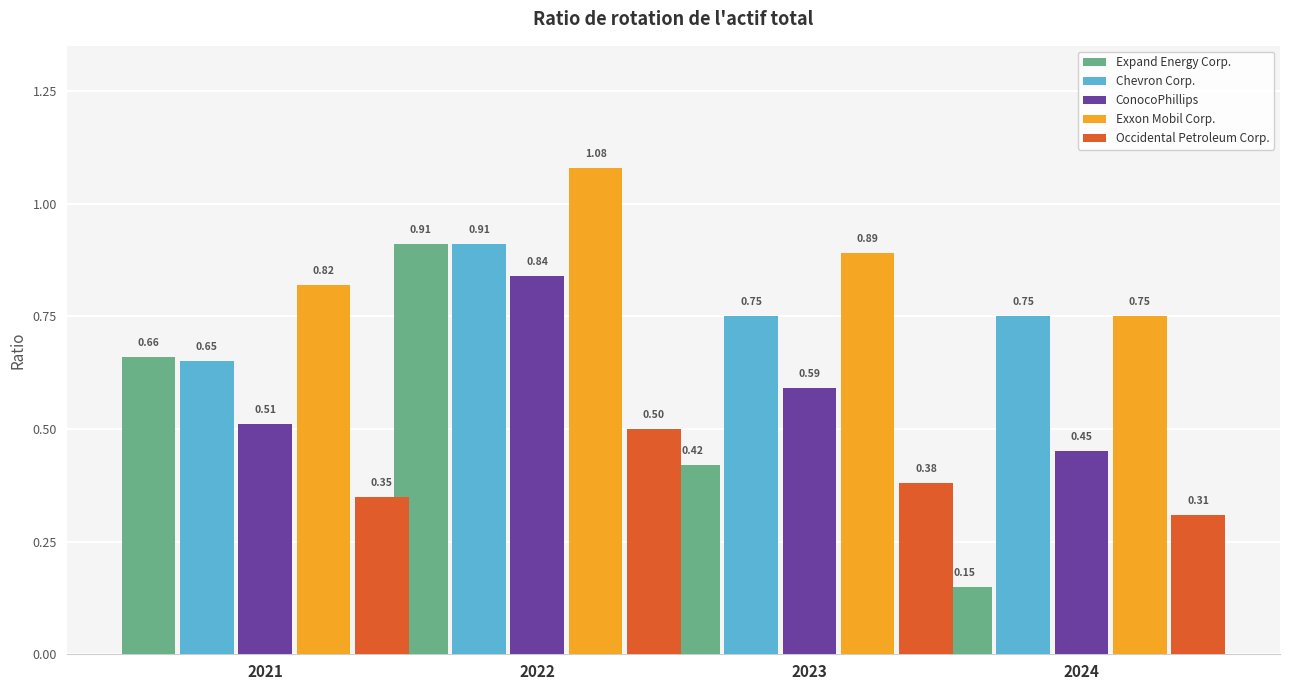

What is the sum of all Occidental Petroleum Corp. values?

1.5